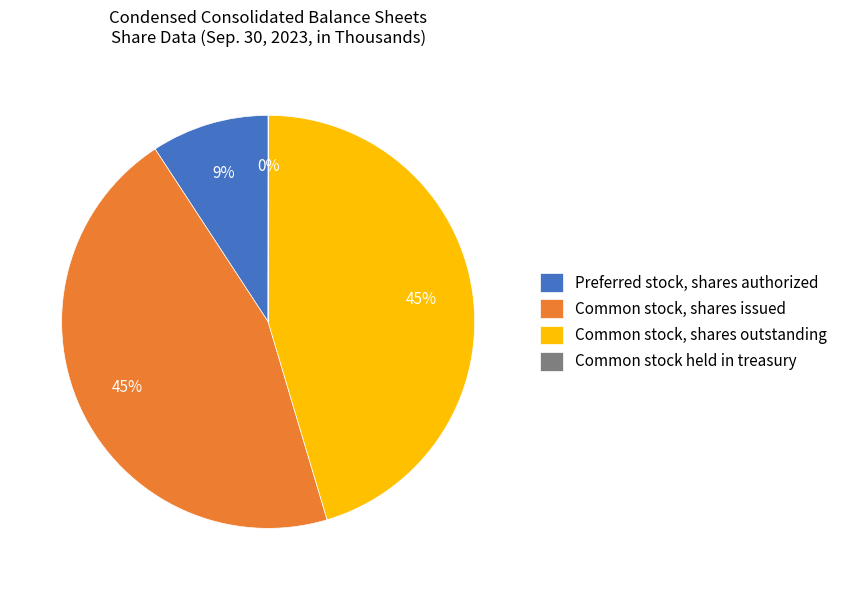

Is Common stock, shares issued the majority of the pie?

No